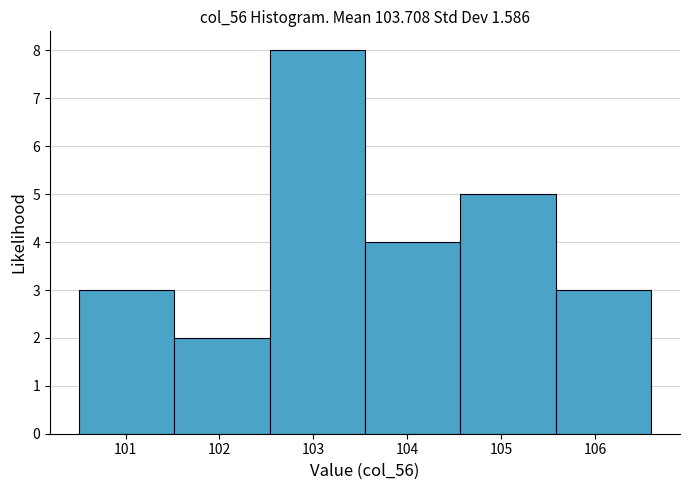

Reading left to right, list every bar in this chart as the range it spans on the x-axis followed by its height. Neither the bar edges nor the heights are printed on the chart, so give them approximately, as read against the axes.

100.5 to 101.5: 3
101.5 to 102.5: 2
102.5 to 103.6: 8
103.6 to 104.6: 4
104.6 to 105.6: 5
105.6 to 106.6: 3